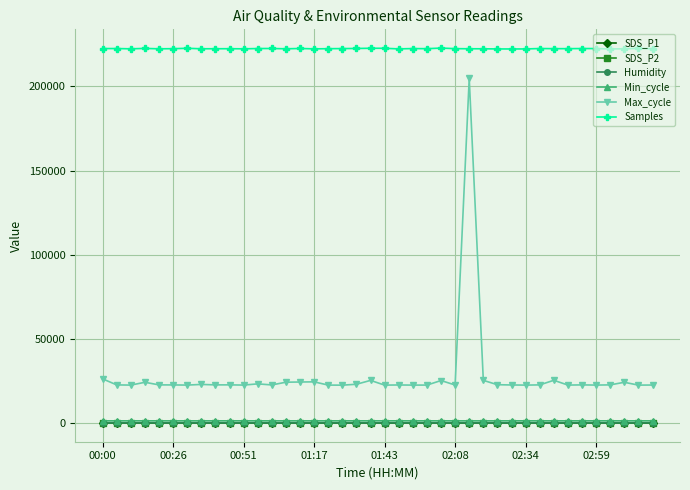

True or false: SDS_P1 and Max_cycle cross at least once.

False